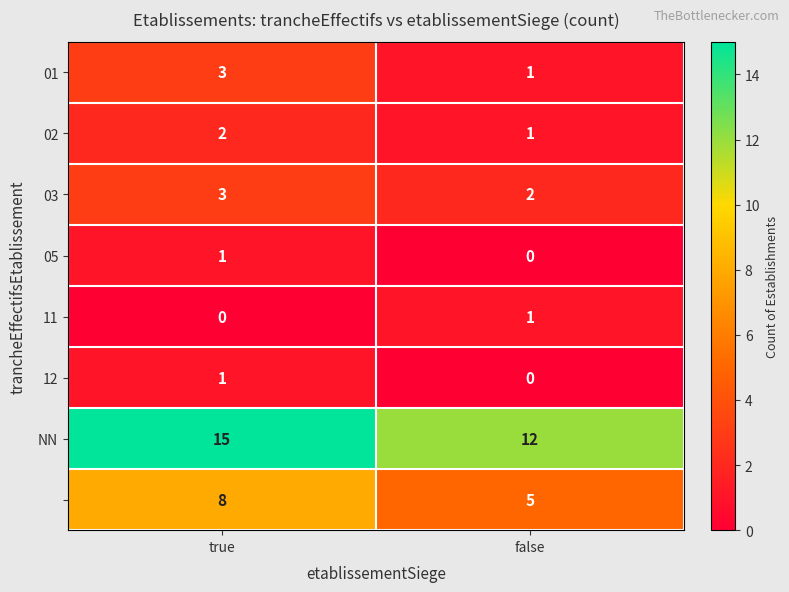

At which category does the chart reach its peak across all series?

true